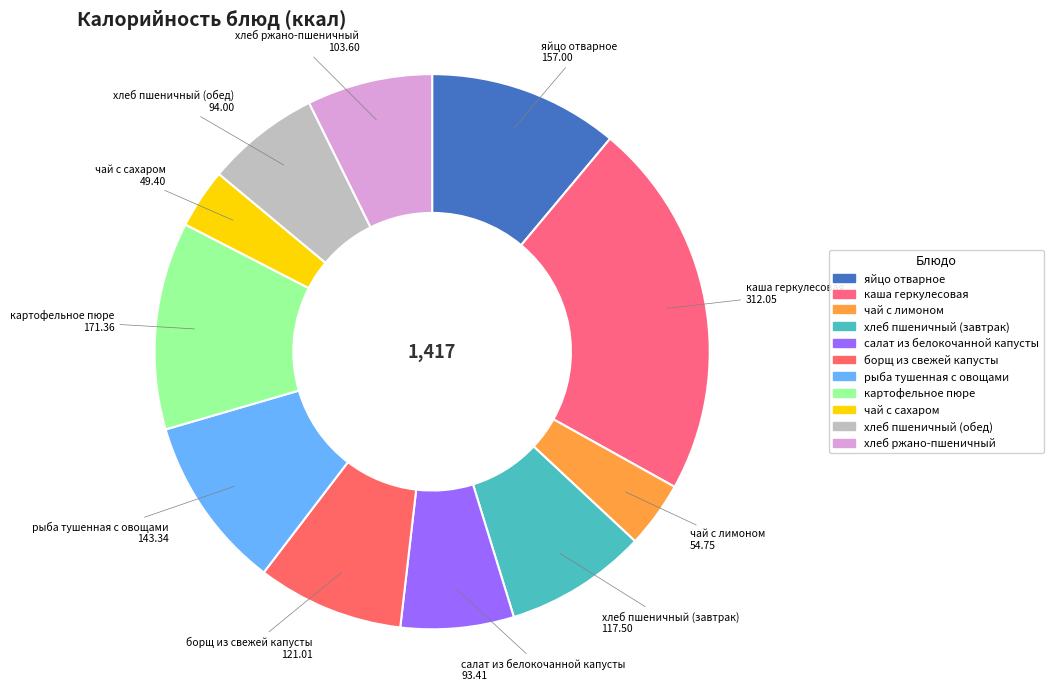

Approximately how many times larger is the value at салат из белокочанной капусты compared to чай с лимоном?

1.7